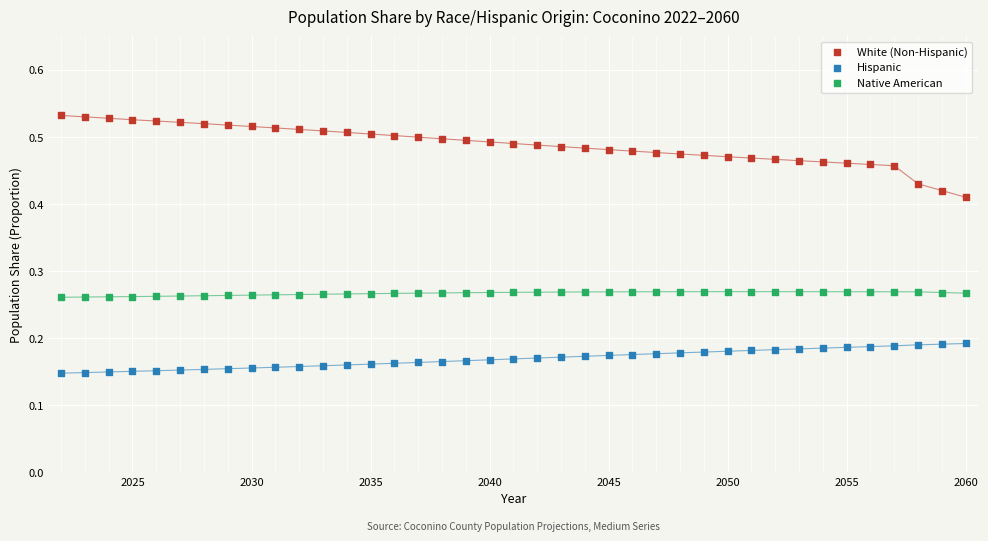

Which series contains the highest Y value?

White (Non-Hispanic)